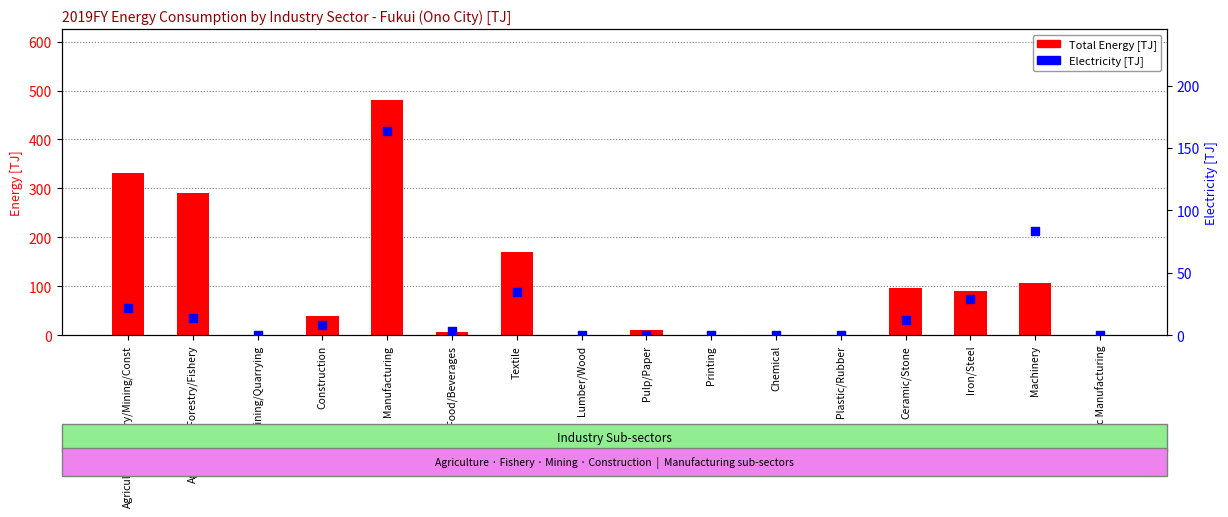

Which series has the largest Y range (max minus min)?

Total Energy [TJ]